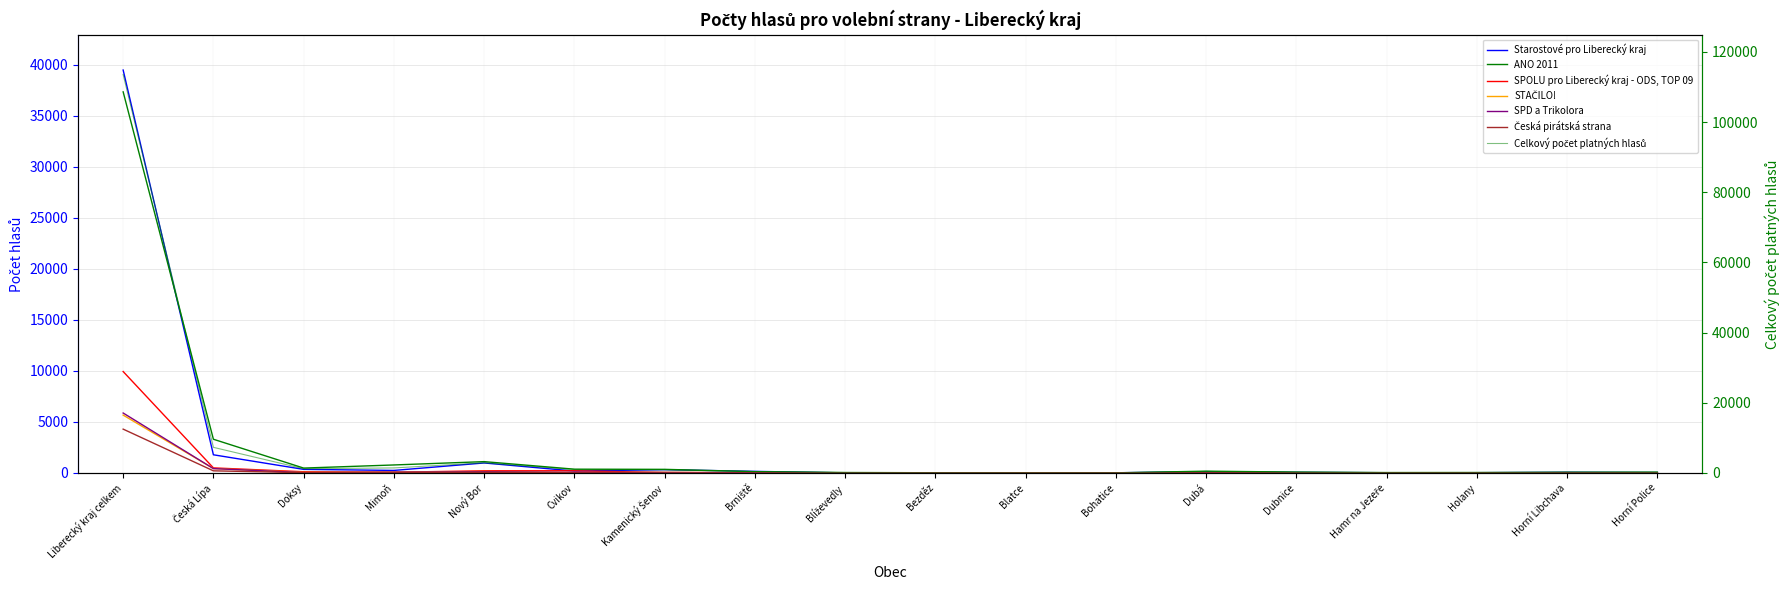

Rank the categories by Starostové pro Liberecký kraj value from lowest to highest.

Blíževedly, Blatce, Bohatice, Bezděz, Hamr na Jezeře, Holany, Horní Police, Dubnice, Horní Libchava, Dubá, Brniště, Cvikov, Mimoň, Kamenický Šenov, Doksy, Nový Bor, Česká Lípa, Liberecký kraj celkem